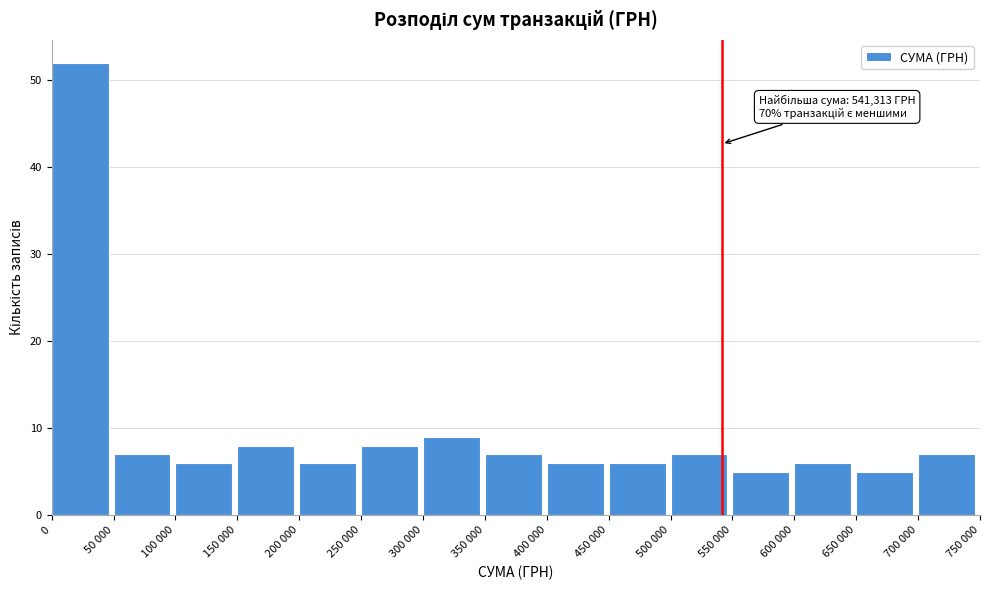

Reading left to right, extract all data points from this chart.

52	7	6	8	6	8	9	7	6	6	7	5	6	5	7